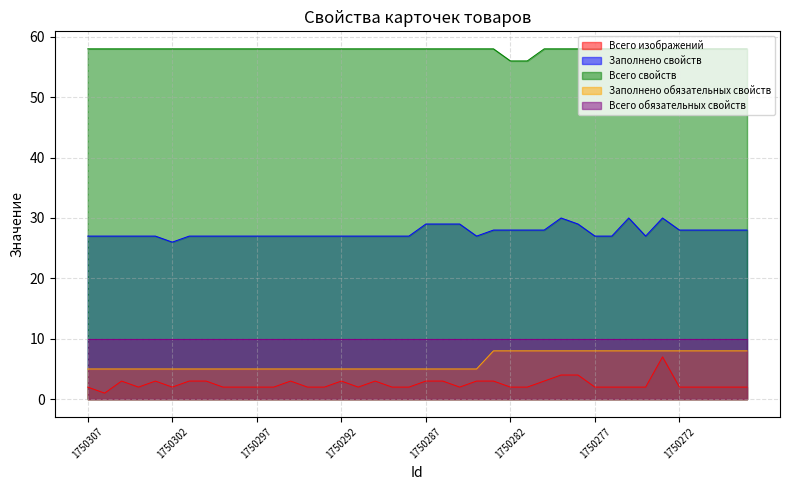

What is the difference between the second highest and second lowest values in the Заполнено обязательных свойств series?

3